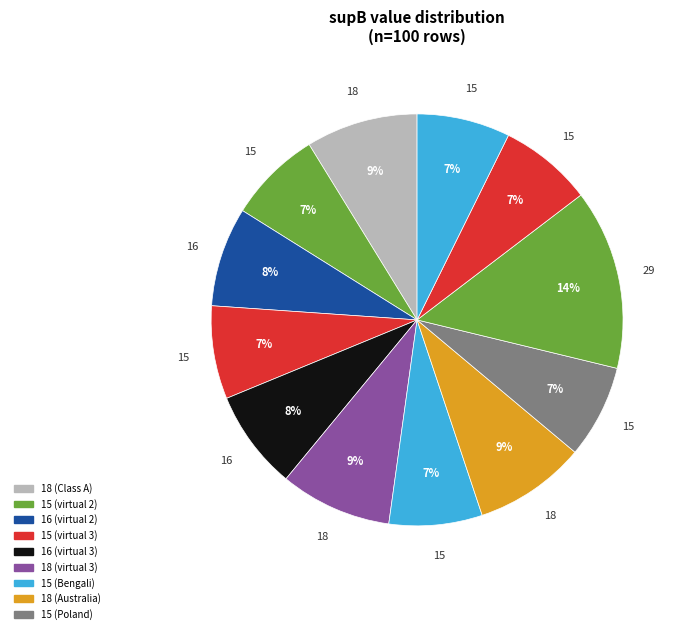

What is the smallest slice in the pie chart?

15